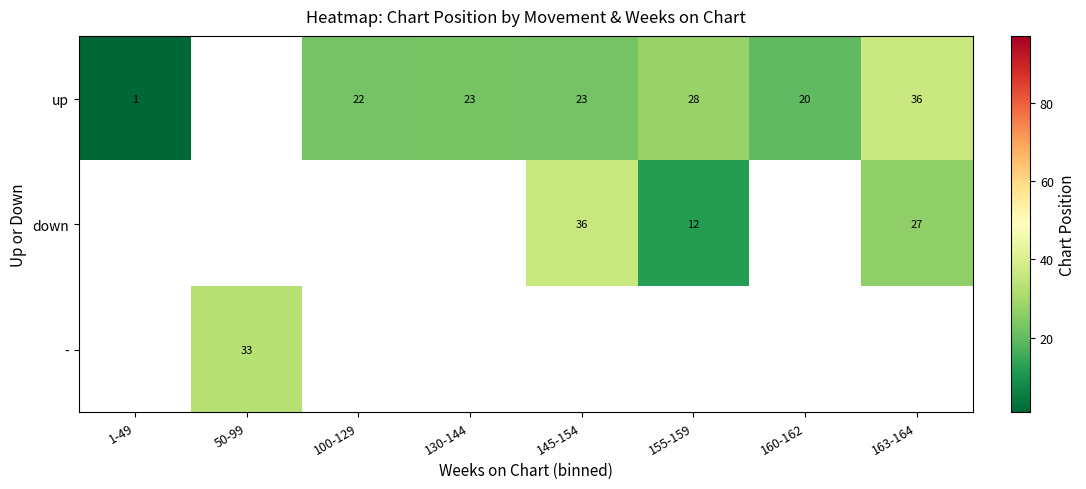

Is the value of down at 163-164 greater than the value of up at 1-49?

Yes